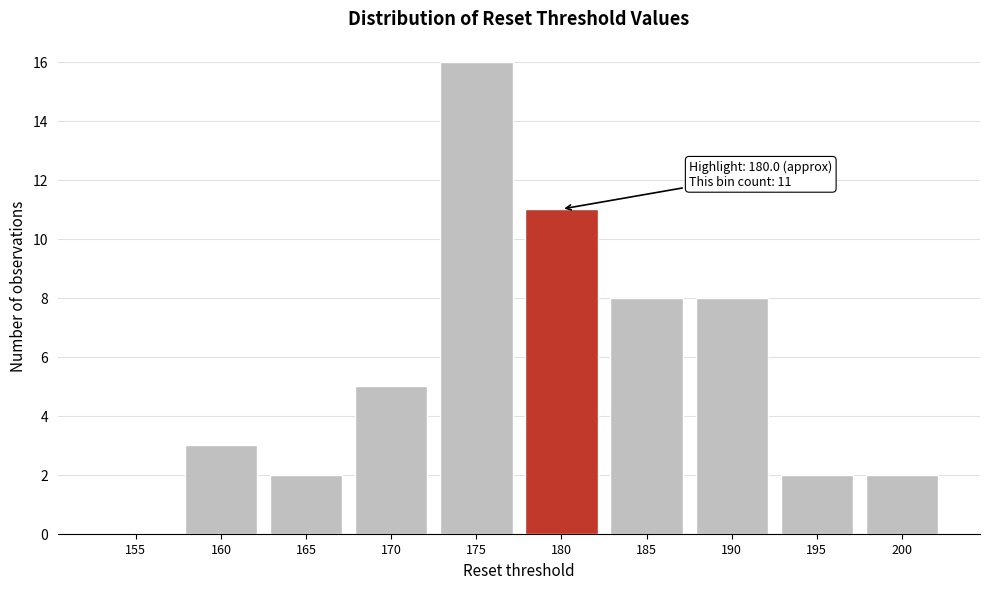

Reading left to right, transcribe all the data shown in this chart.

155=0	160=3	165=2	170=5	175=16	180=11	185=8	190=8	195=2	200=2